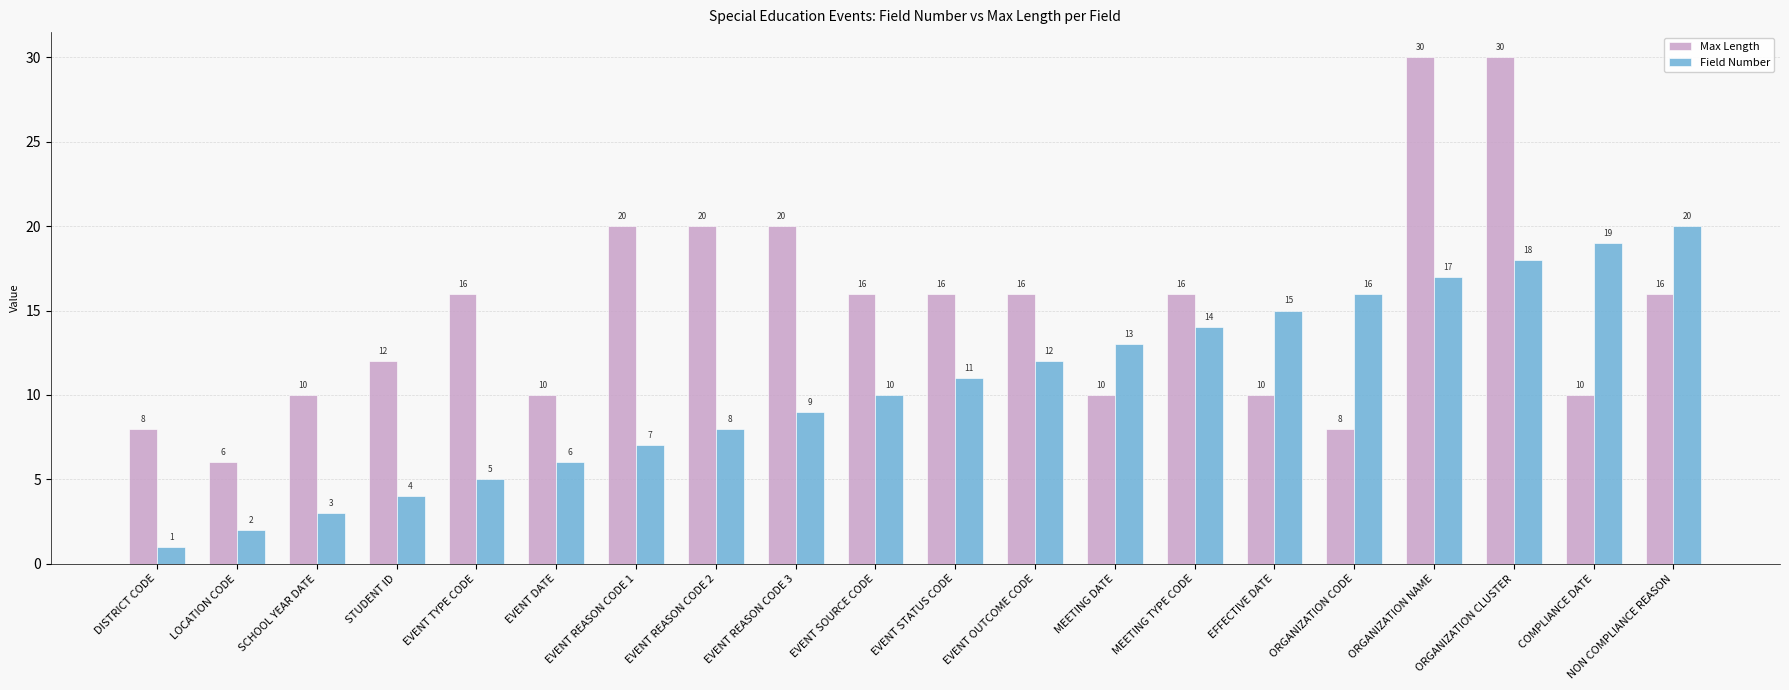

What is the smallest value displayed?

1